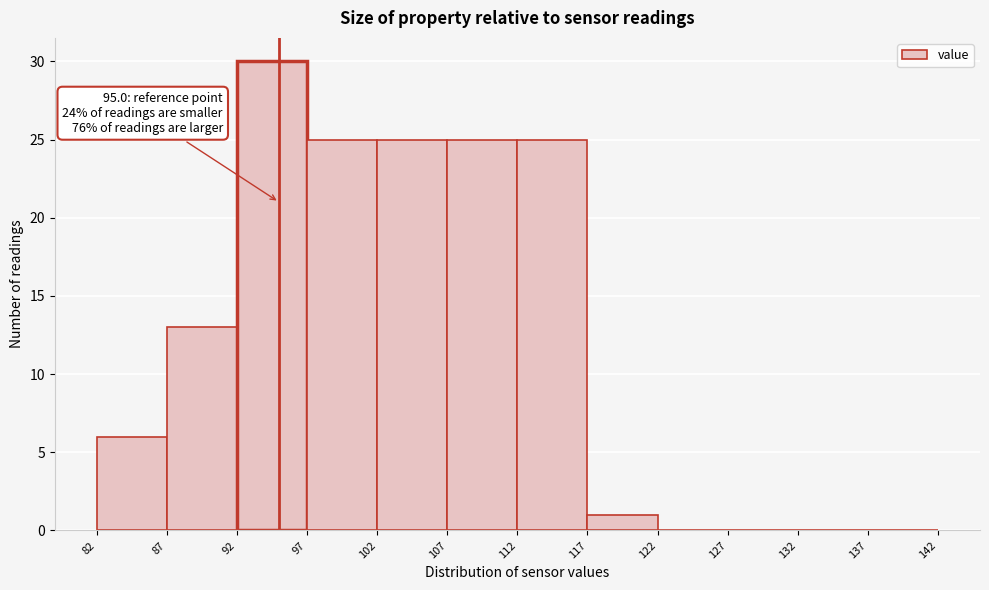

Which range on the x-axis has the tallest bar?

92 to 97